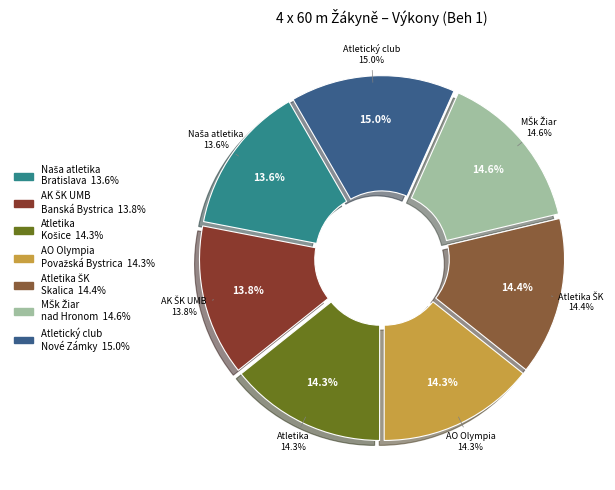

Is there a majority slice in this chart?

No